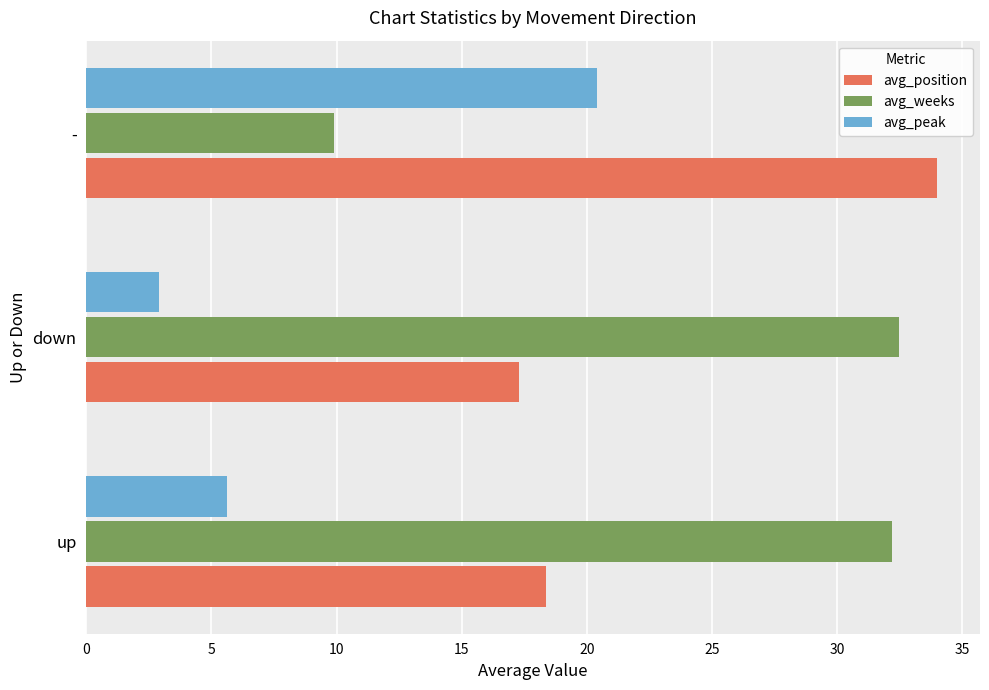

List the series in order of their peak value, highest first.

avg_position, avg_weeks, avg_peak